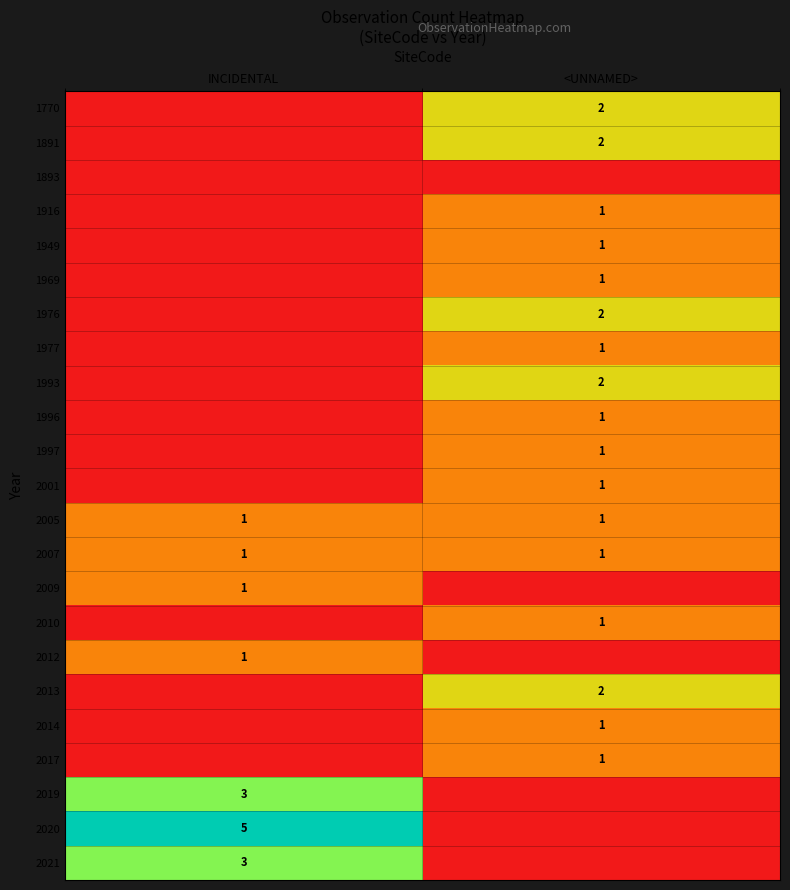

Count the number of data series in this chart.

23